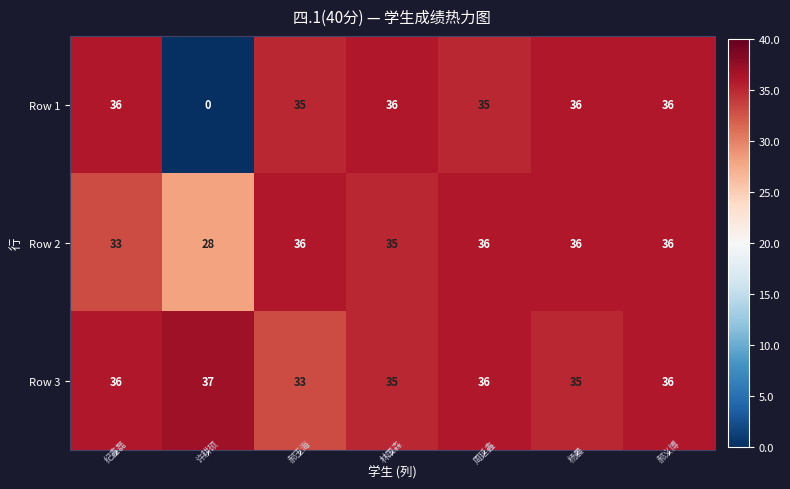

What is the difference between the maximum and minimum values in the Row 3 series?

4